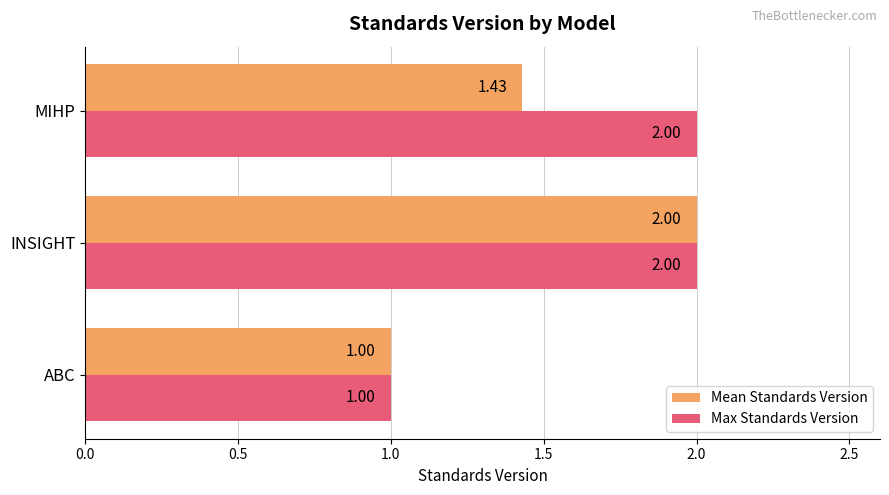

What is the total value across all series at INSIGHT?

4.0